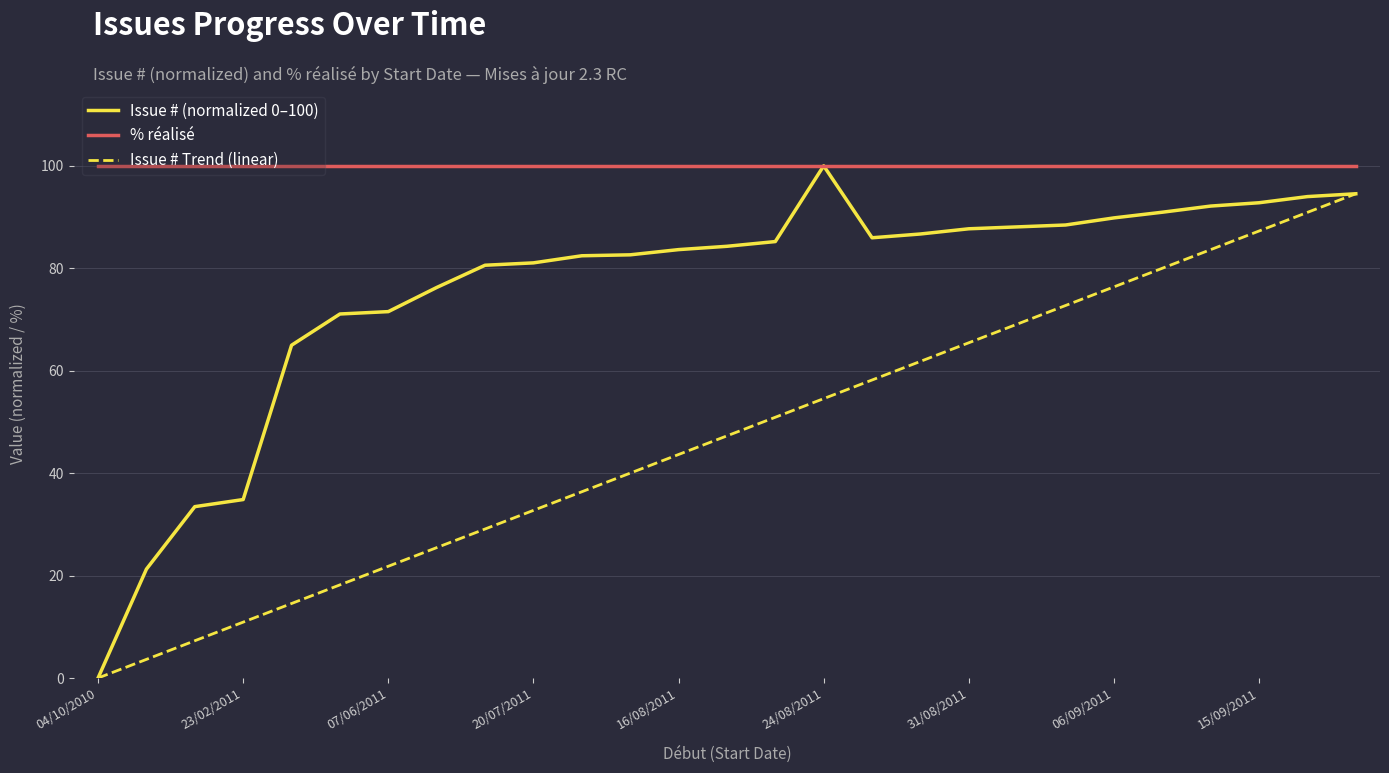

What are all the series names shown in the legend?

Issue # (normalized 0–100), % réalisé, Issue # Trend (linear)